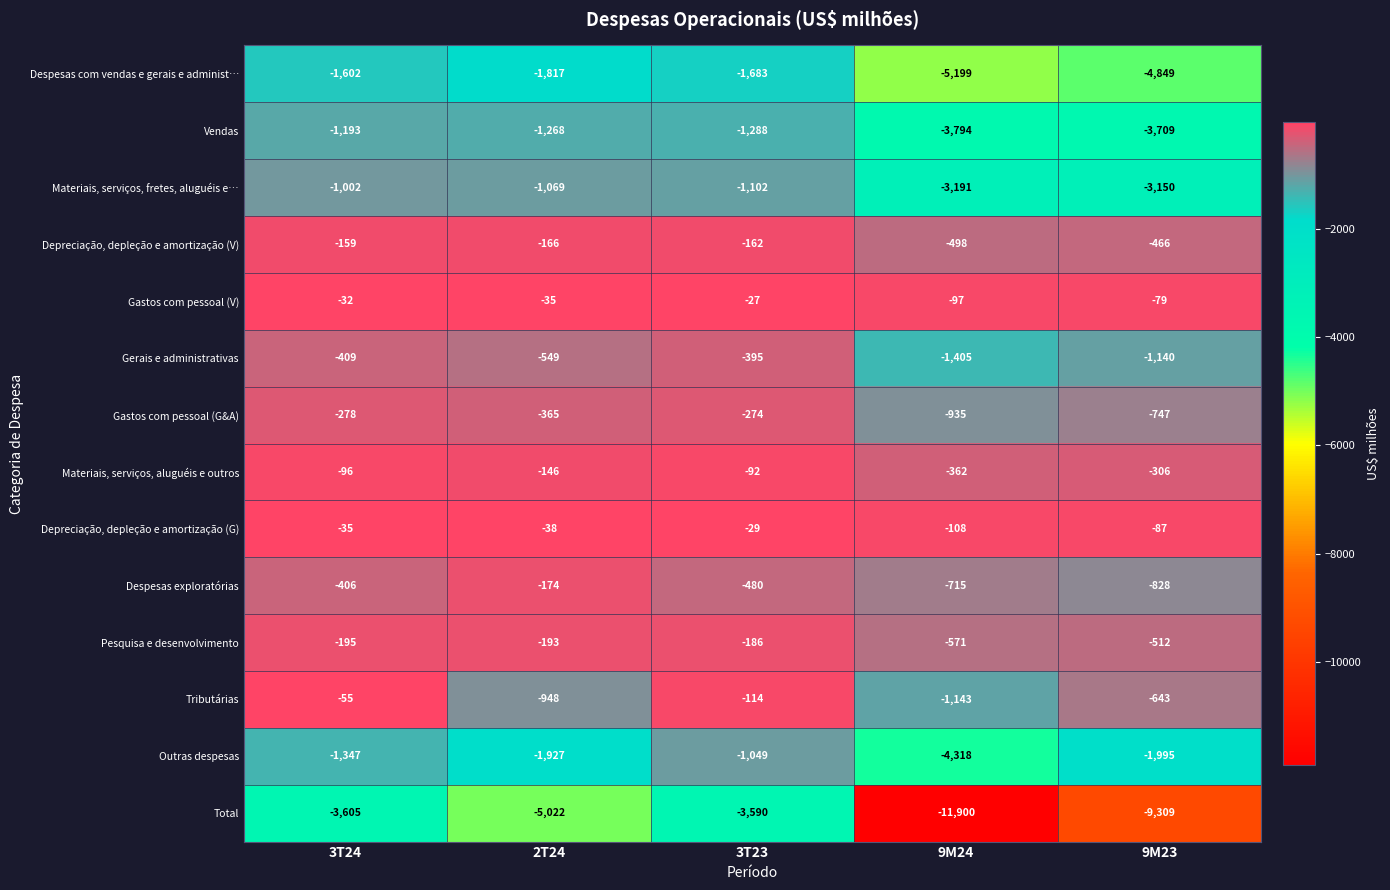

At which label does Depreciação, depleção e amortização (V) first exceed -166?

3T24